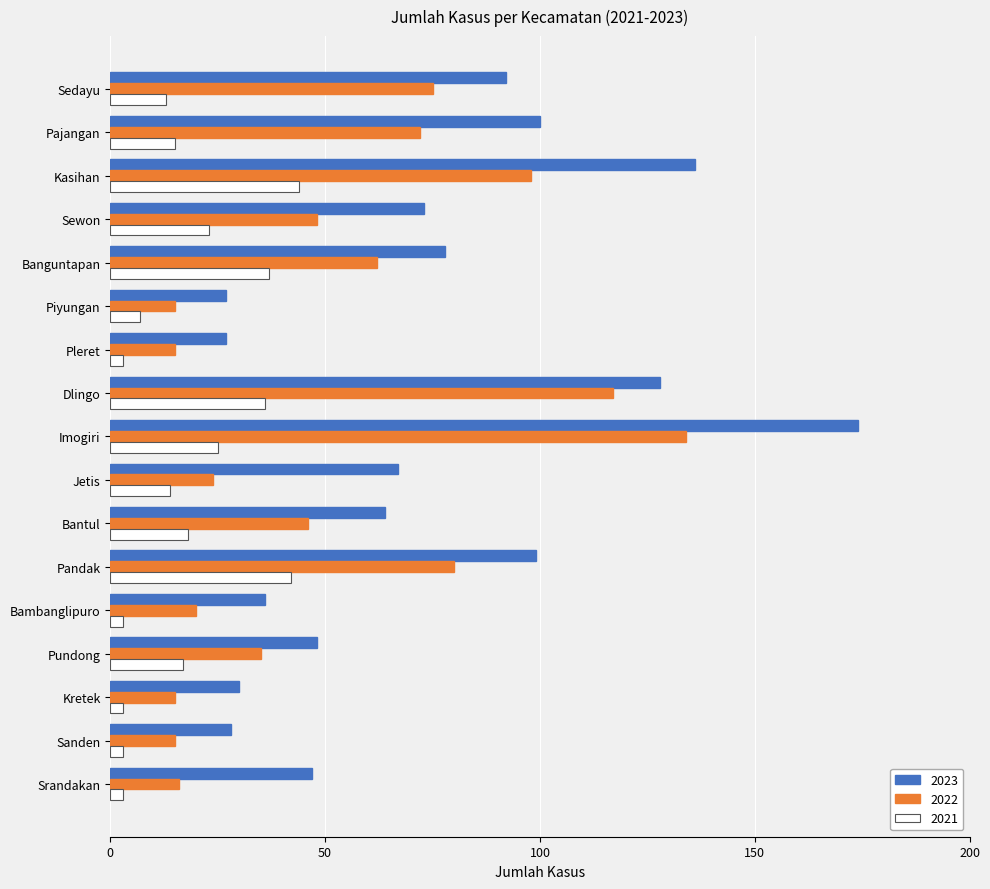

What is the maximum value shown in the chart?

174